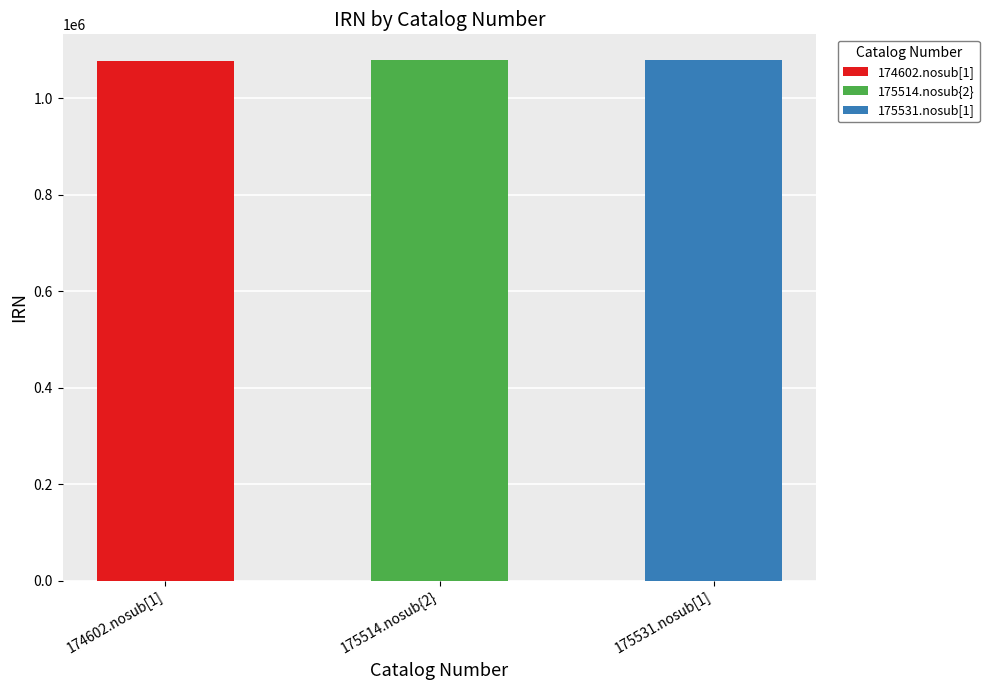

Between 174602.nosub[1] and 175514.nosub{2}, which is larger?

175514.nosub{2}